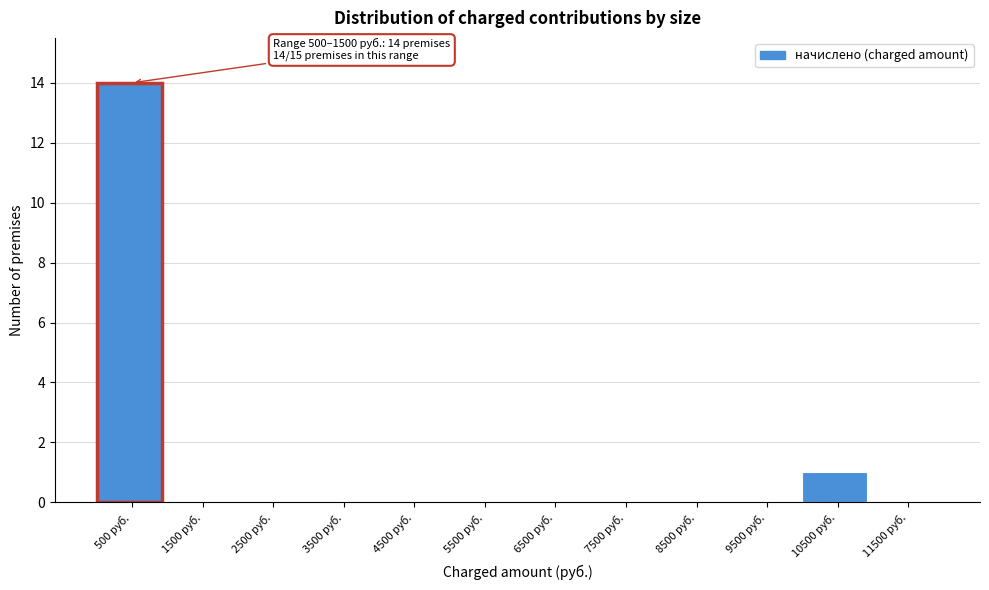

Reading left to right, transcribe all the data shown in this chart.

500 руб.=14	1500 руб.=0	2500 руб.=0	3500 руб.=0	4500 руб.=0	5500 руб.=0	6500 руб.=0	7500 руб.=0	8500 руб.=0	9500 руб.=0	10500 руб.=1	11500 руб.=0